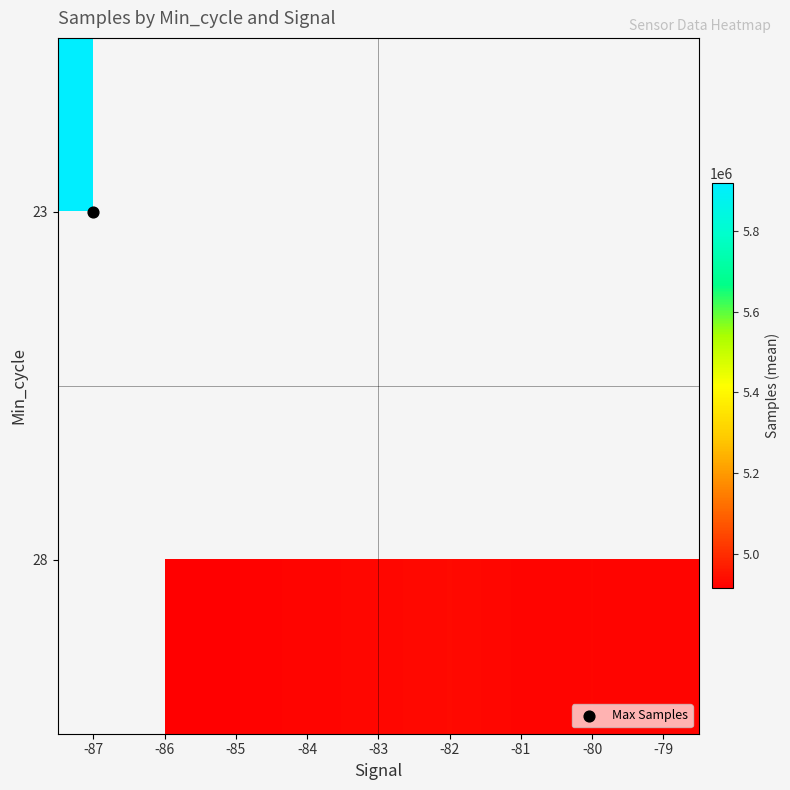

How many 28 values are between 4914784 and 4926571?

5